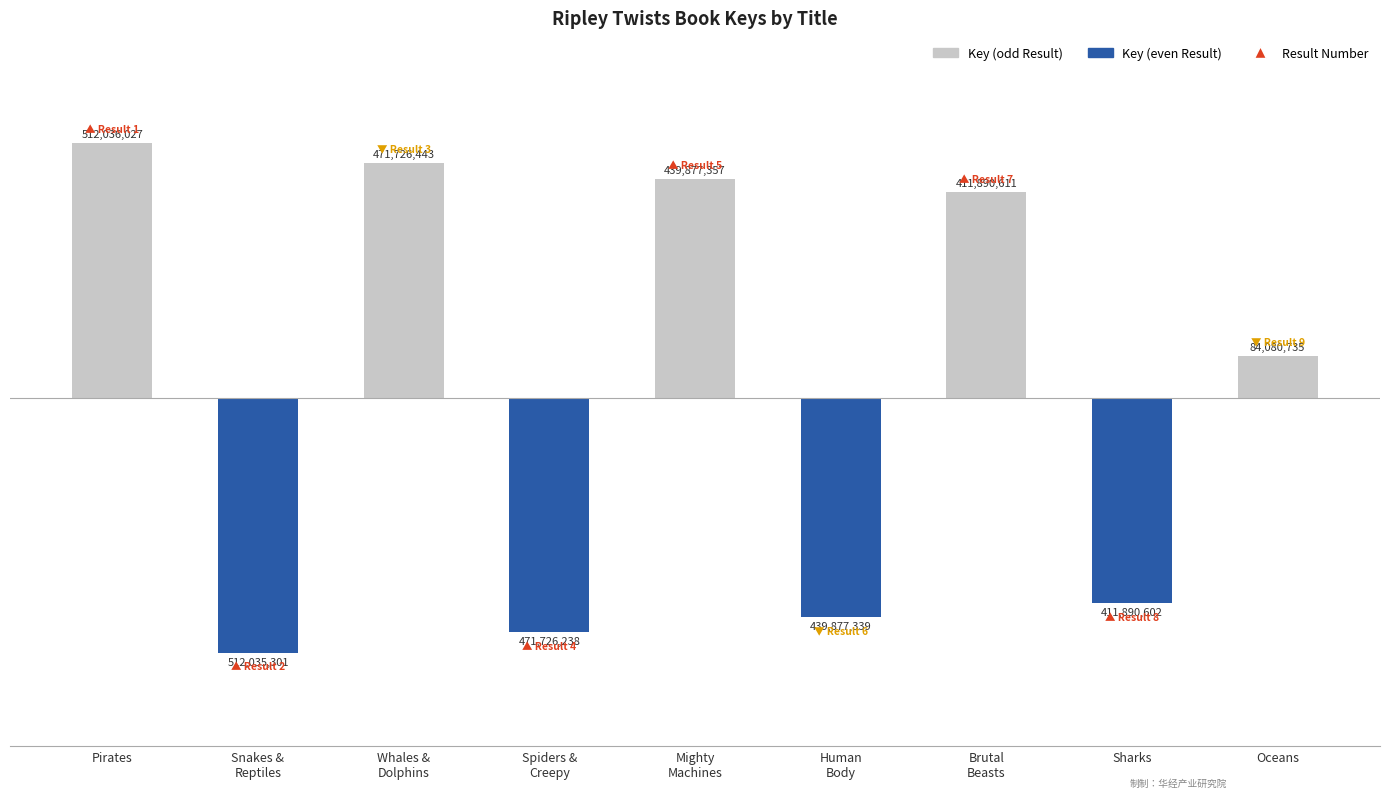

Reading left to right, transcribe all the data shown in this chart.

Key (odd Result): 512036027	0	471726443	0	439877357	0	411890611	0	84080735
Key (even Result): 0	-512035301	0	-471726238	0	-439877339	0	-411890602	0